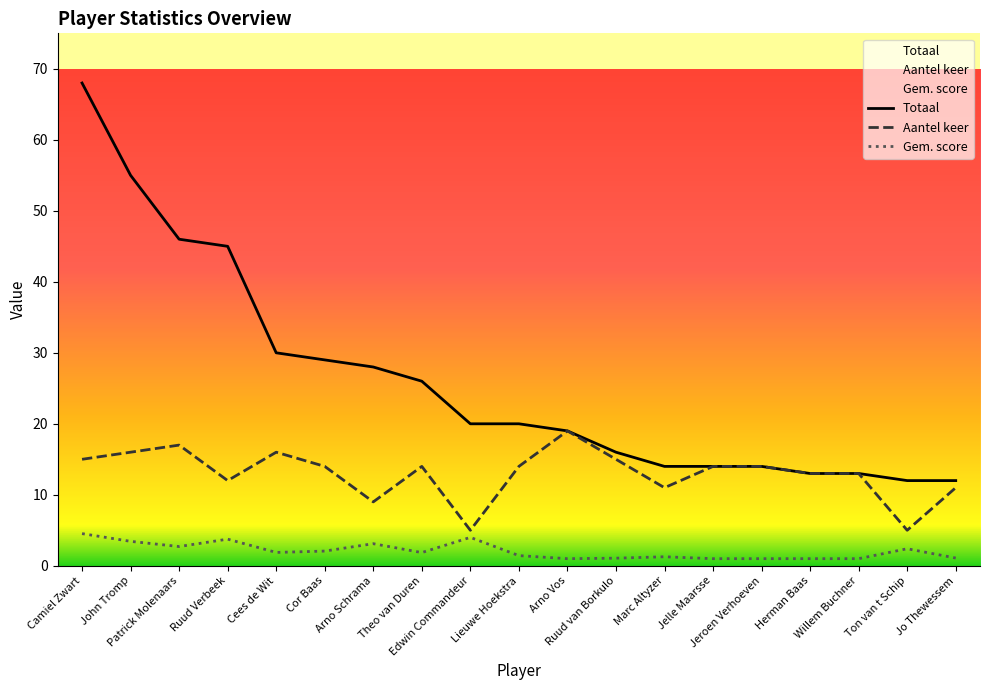

At Willem Buchner, list the series in order from smallest to largest.

Gem. score, Totaal, Aantel keer